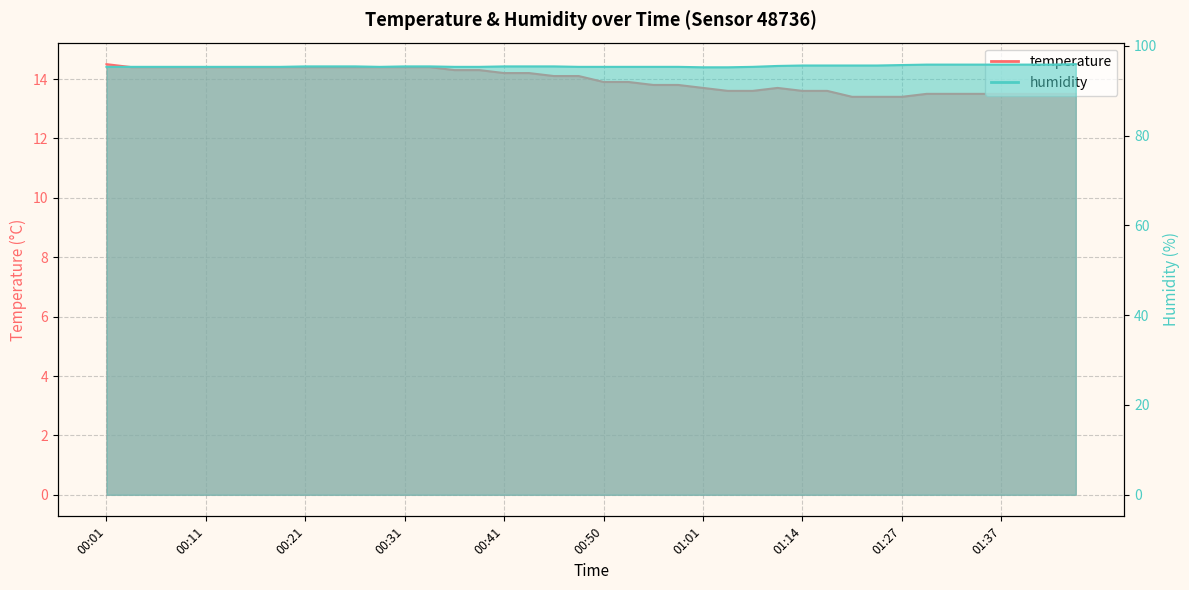

What is the label of the 13th point from the left?

00:31